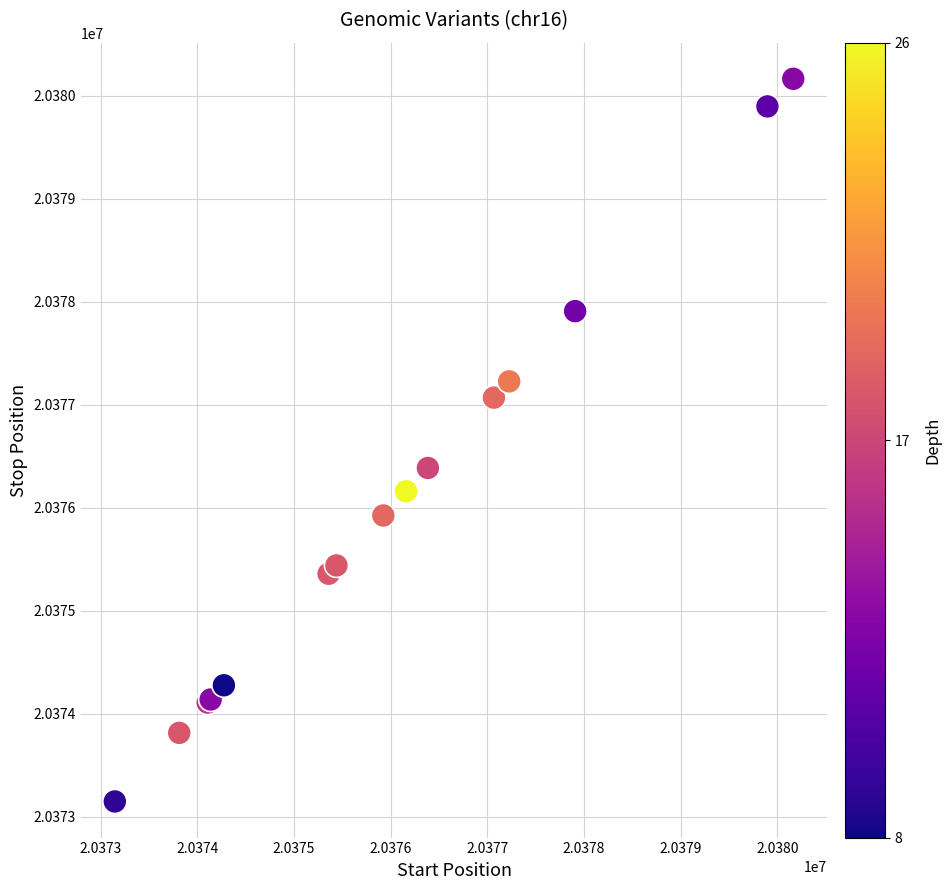

What Y value in the scatter plot is closest to 20376657?

20376387